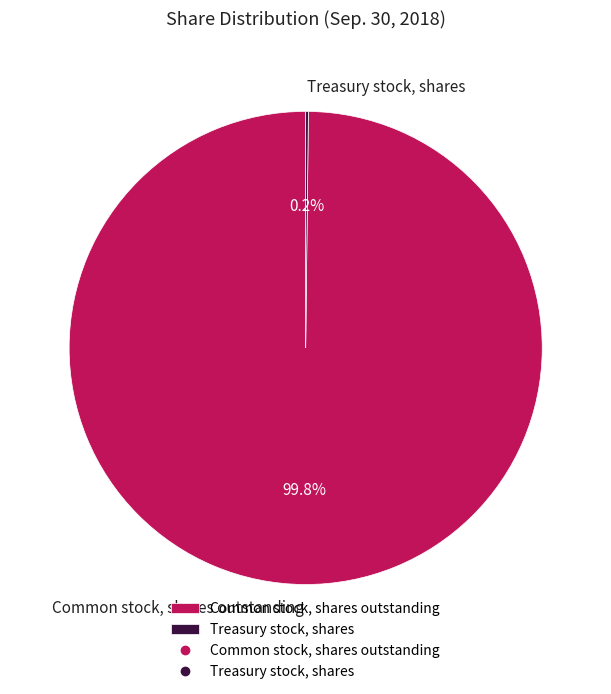

Which slice is the largest?

Common stock, shares outstanding